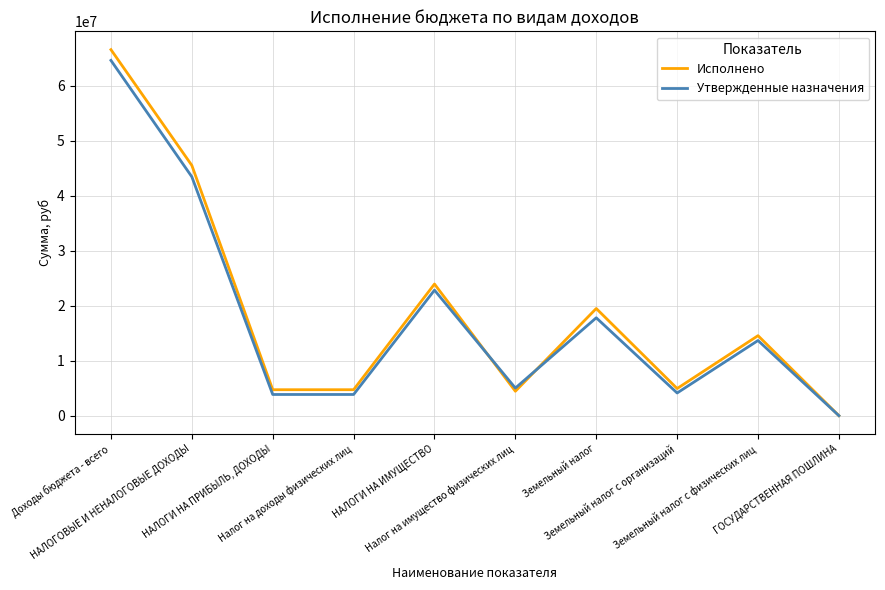

What are all the series names shown in the legend?

Исполнено, Утвержденные назначения